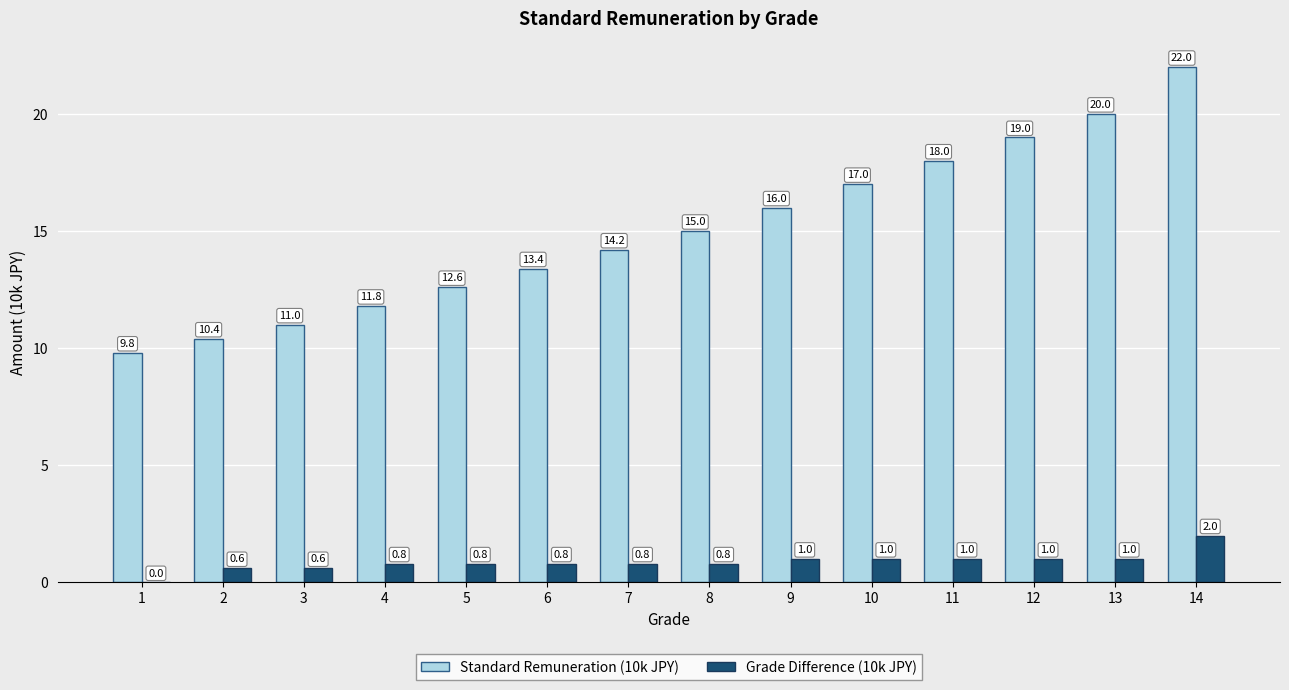

What is the total value across all series at 14?

24.0